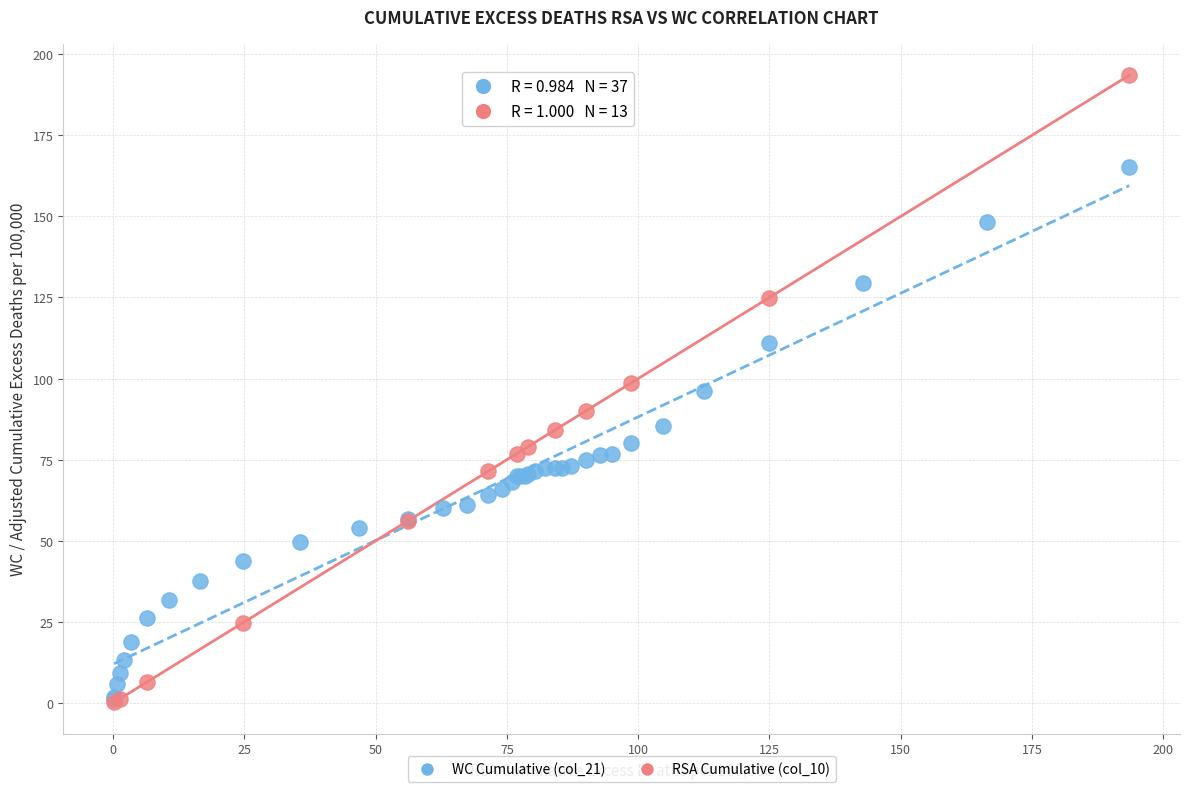

Which series has the widest spread of Y values?

RSA Cumulative (col_10)